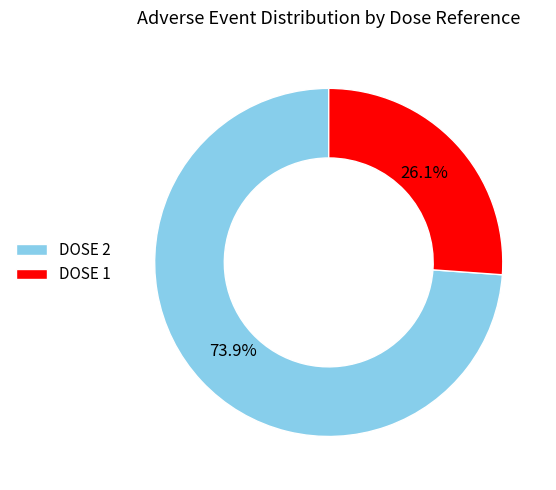

What is the largest slice in the pie chart?

DOSE 2